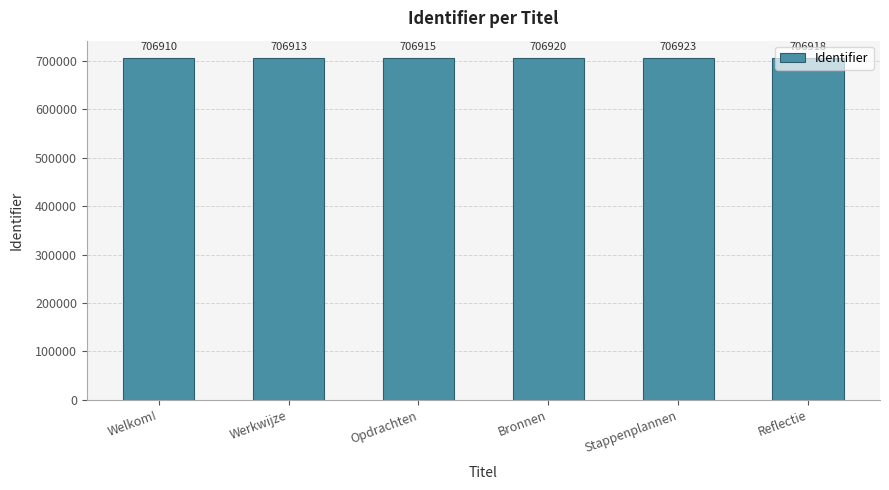

What is the approximate value at Reflectie?

706918